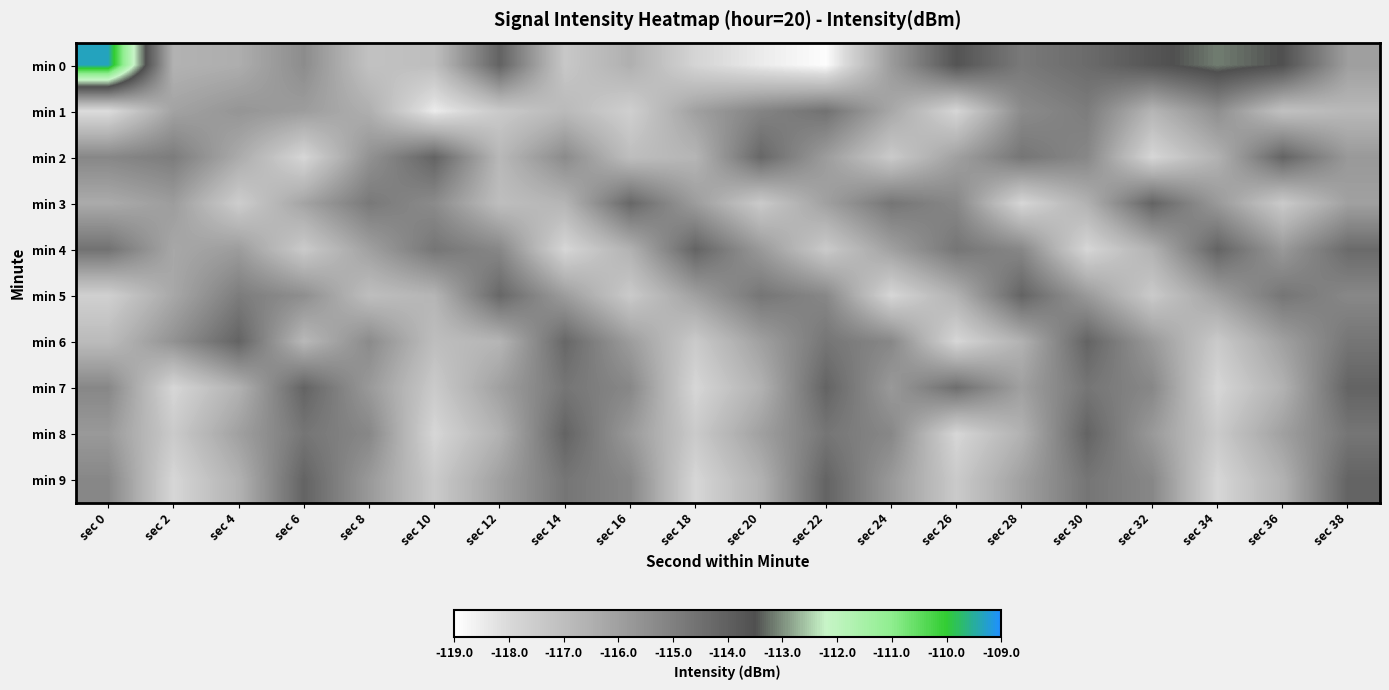

Which series has the largest range (max minus min)?

min 0